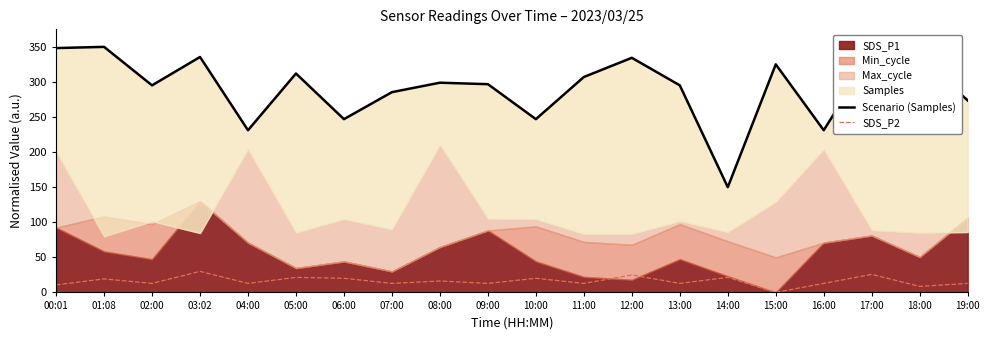

The value of SDS_P2 at 13:00 is 12.9. True or false?

True